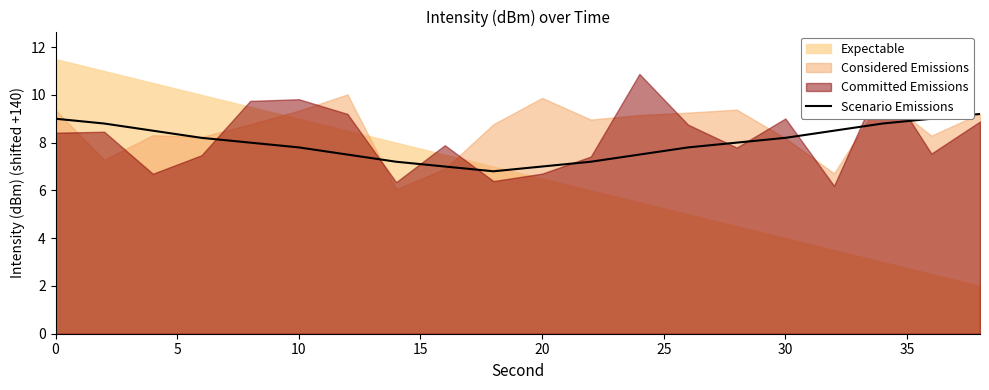

What is the highest value of the Scenario Emissions series?

9.2